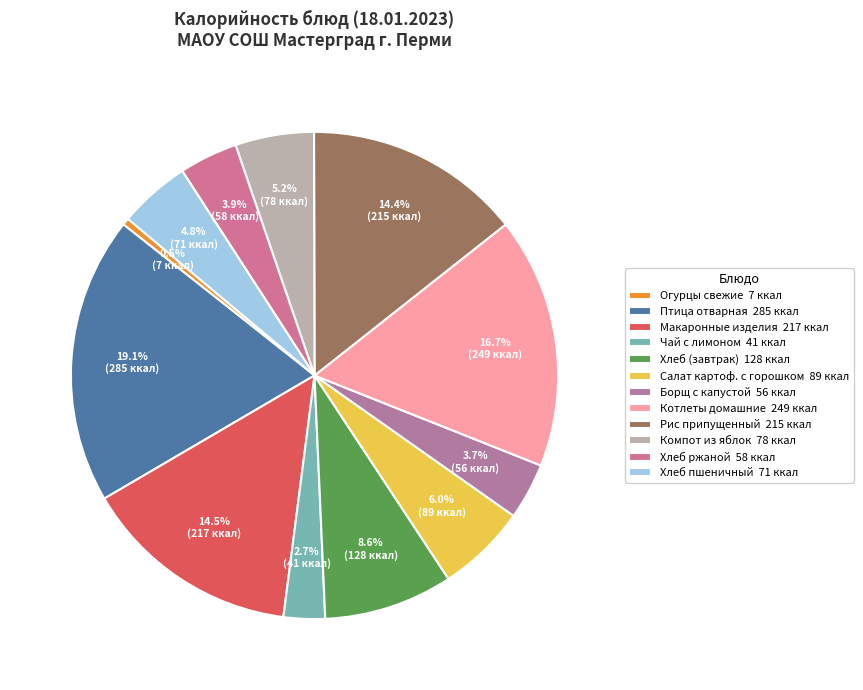

Rank the categories by value from lowest to highest.

ОВОЩИ СВЕЖИЕ ПОРЦИЯМИ (ОГУРЦЫ СВЕЖИЕ), ЧАЙ С ЛИМОНОМ, СУП БОРЩ С КАПУСТОЙ И КАРТОФЕЛЕМ, ХЛЕБ РЖАНОЙ, ХЛЕБ ПШЕНИЧНЫЙ 1 КУС., КОМПОТ ИЗ СВЕЖИХ ЯБЛОК, САЛАТ КАРТОФЕЛЬНЫЙ С ЗЕЛЕНЫМ ГОРОШКОМ., ХЛЕБ 2 КУС., РИС ПРИПУЩЕННЫЙ, МАКАРОННЫЕ ИЗДЕЛИЯ ОТВАРНЫЕ, КОТЛЕТЫ ДОМАШНИЕ., ПТИЦА ОТВАРНАЯ 90Г